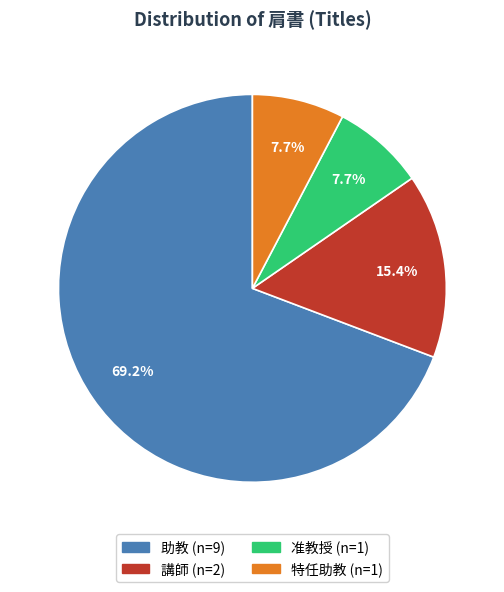

What percentage is the 助教 slice, to the nearest percent?

69%